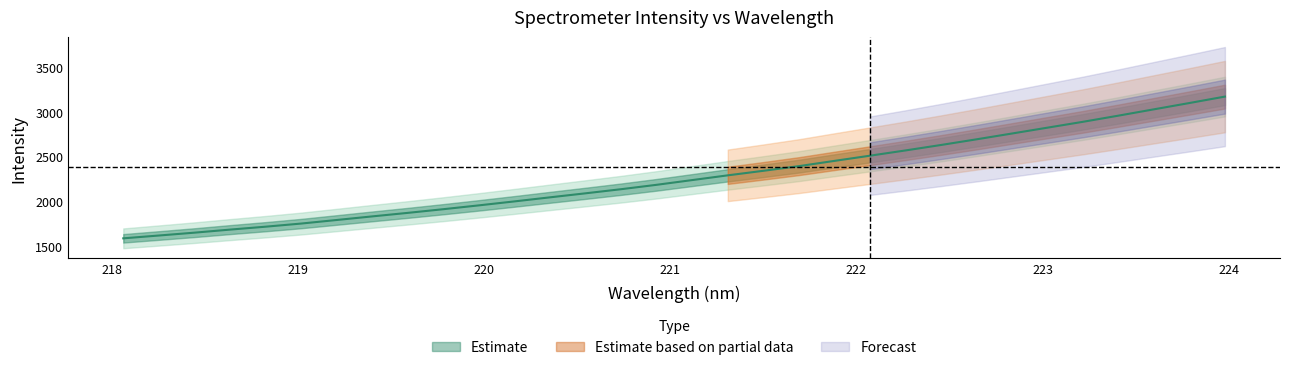

What is the average value?

2267.9